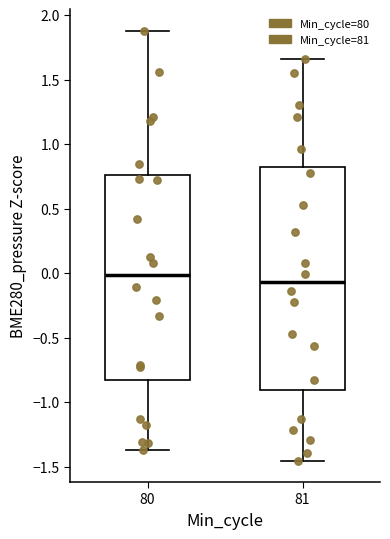

Reading left to right, read every box against the y-axis: the position of its median line, the range the box covers, and the ends of its whiskers. The values are not printed on the chart, so give them approximately, as read against the axis.

80: median 0.00, box -0.85 to 0.75, whiskers -1.35 to 1.90
81: median -0.05, box -0.90 to 0.80, whiskers -1.45 to 1.65